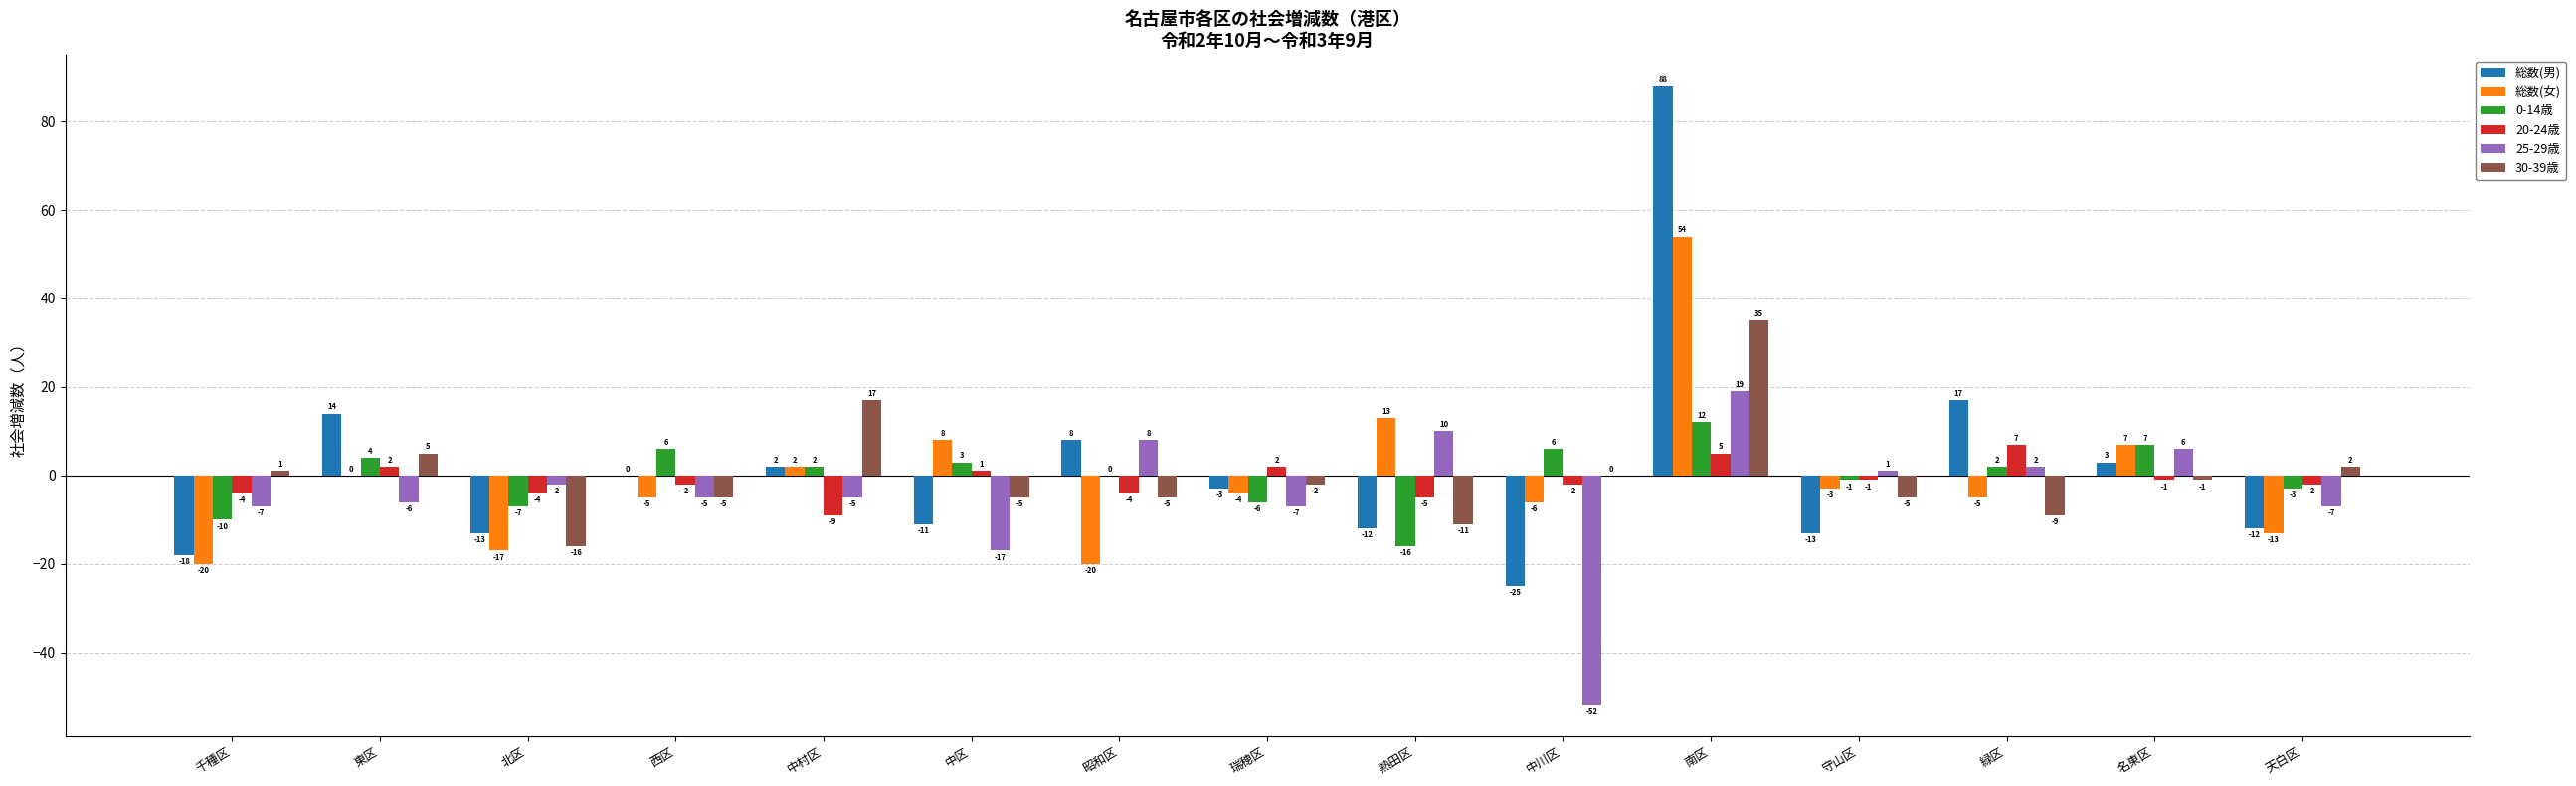

What is the spread (max minus min) of values at 守山区?

14